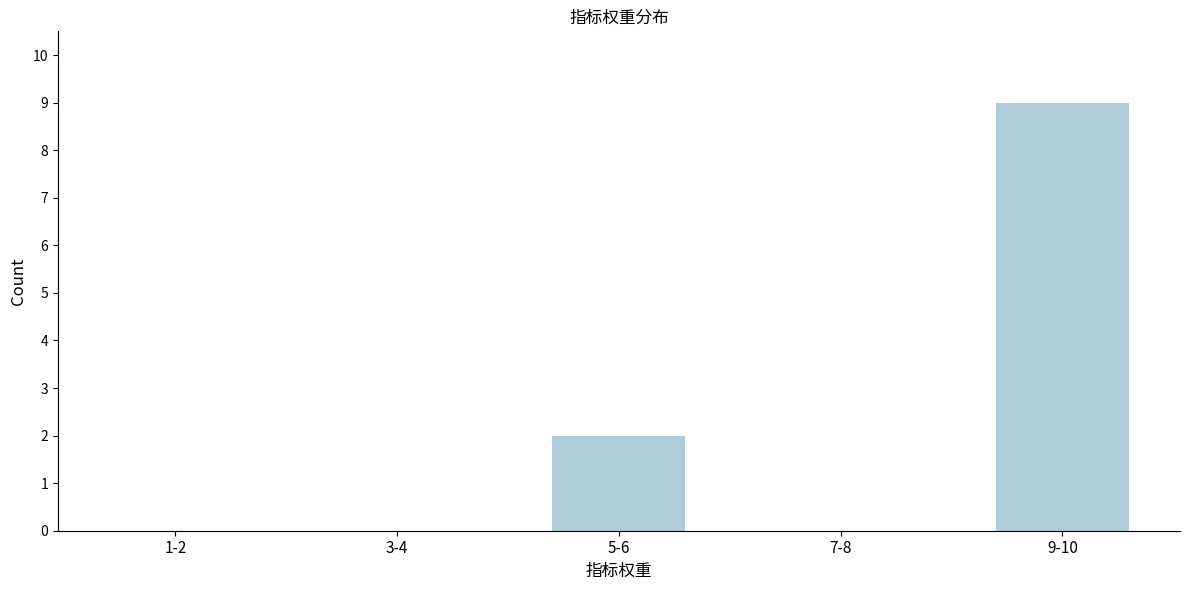

Reading left to right, transcribe all the data shown in this chart.

1-2=0	3-4=0	5-6=2	7-8=0	9-10=9